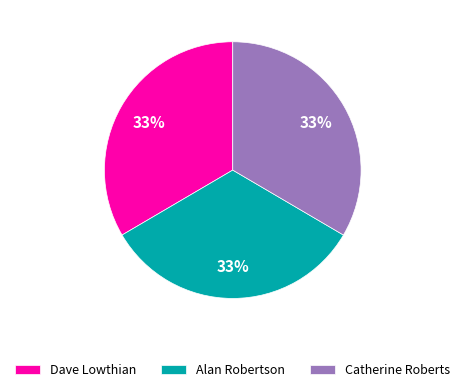

Is there any slice that represents more than half of the pie?

No